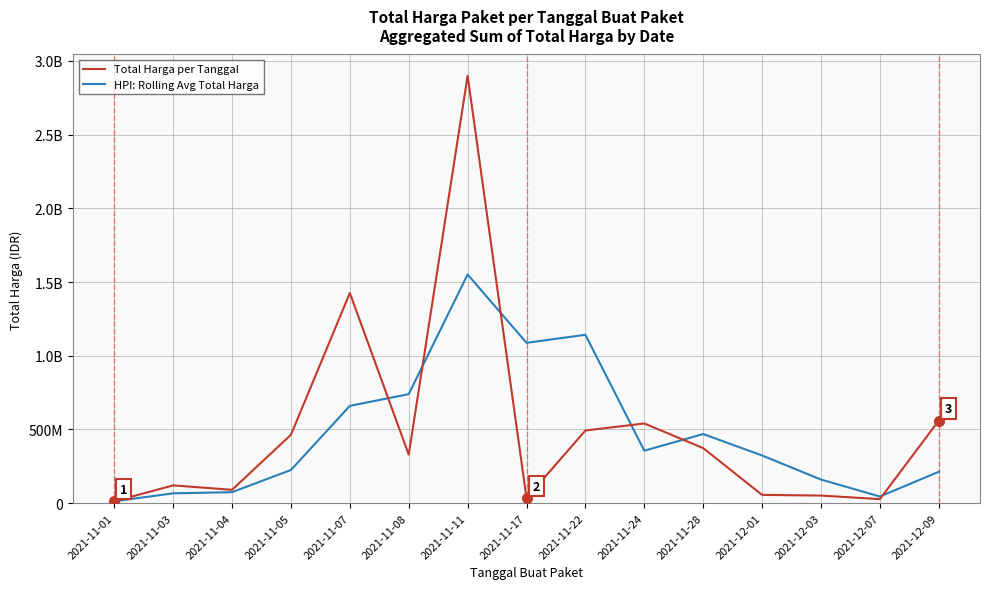

Reading left to right, what are all the values shown in this chart?

Total Harga per Tanggal: 2021-11-01=12787500.0	2021-11-03=120613270.0	2021-11-04=90672075.0	2021-11-05=464002100.0	2021-11-07=1425867900.0	2021-11-08=329124000.0	2021-11-11=2899551511.0	2021-11-17=34292000.0	2021-11-22=493000000.0	2021-11-24=540634200.0	2021-11-28=373404000.0	2021-12-01=56256341.0	2021-12-03=51601000.0	2021-12-07=27412000.0	2021-12-09=559971000.0
HPI: Rolling Avg Total Harga: 2021-11-01=12787500.0	2021-11-03=66700385.0	2021-11-04=74690948.3	2021-11-05=225095815.0	2021-11-07=660180691.7	2021-11-08=739664666.7	2021-11-11=1551514470.3	2021-11-17=1087655837.0	2021-11-22=1142281170.3	2021-11-24=355975400.0	2021-11-28=469012733.3	2021-12-01=323431513.7	2021-12-03=160420447.0	2021-12-07=45089780.3	2021-12-09=212994666.7